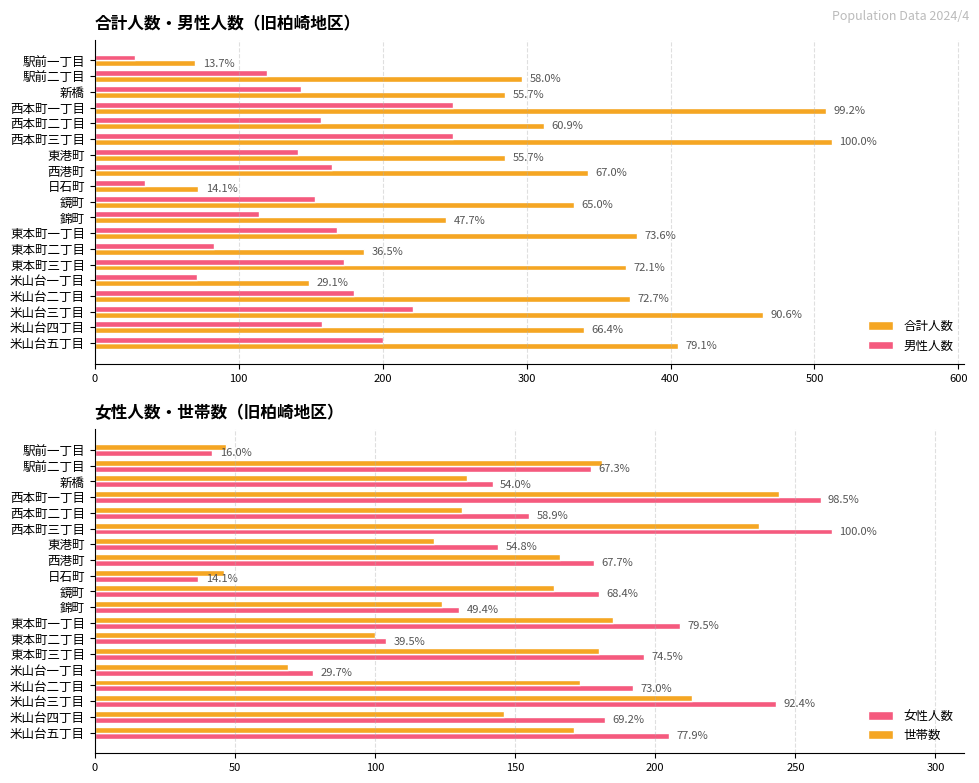

What is the sum of all 男性人数 values?

2808